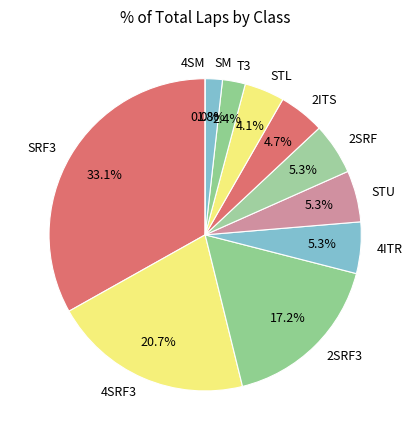

Is the sum of 4SRF3 and STL greater than half?

No